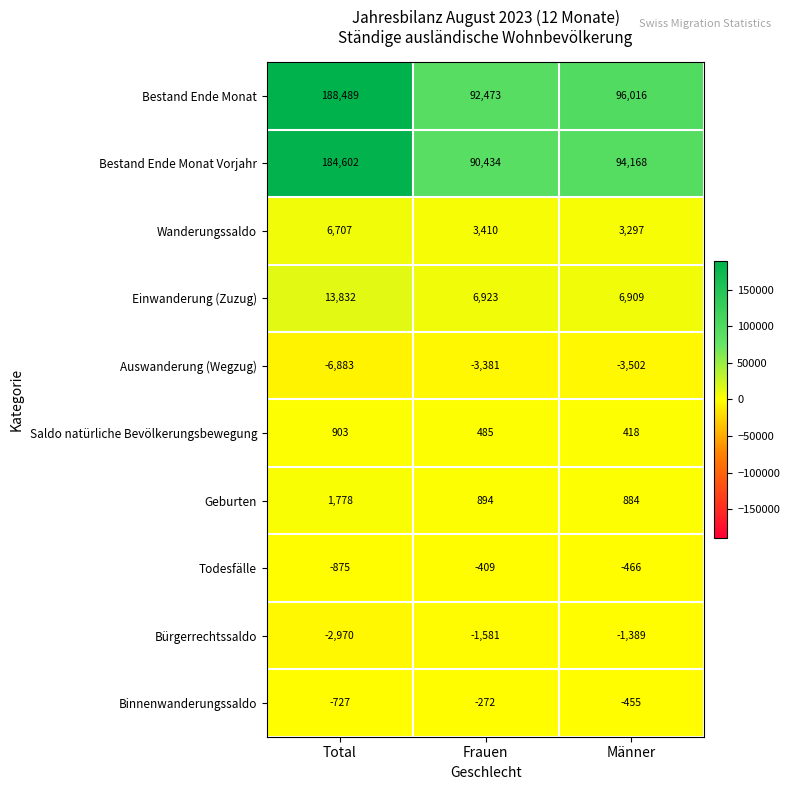

Reading left to right, extract all data points from this chart.

Bestand Ende Monat: 188489	92473	96016
Bestand Ende Monat Vorjahr: 184602	90434	94168
Wanderungssaldo: 6707	3410	3297
Einwanderung (Zuzug): 13832	6923	6909
Auswanderung (Wegzug): -6883	-3381	-3502
Saldo natürliche Bevölkerungsbewegung: 903	485	418
Geburten: 1778	894	884
Todesfälle: -875	-409	-466
Bürgerrechtssaldo: -2970	-1581	-1389
Binnenwanderungssaldo: -727	-272	-455